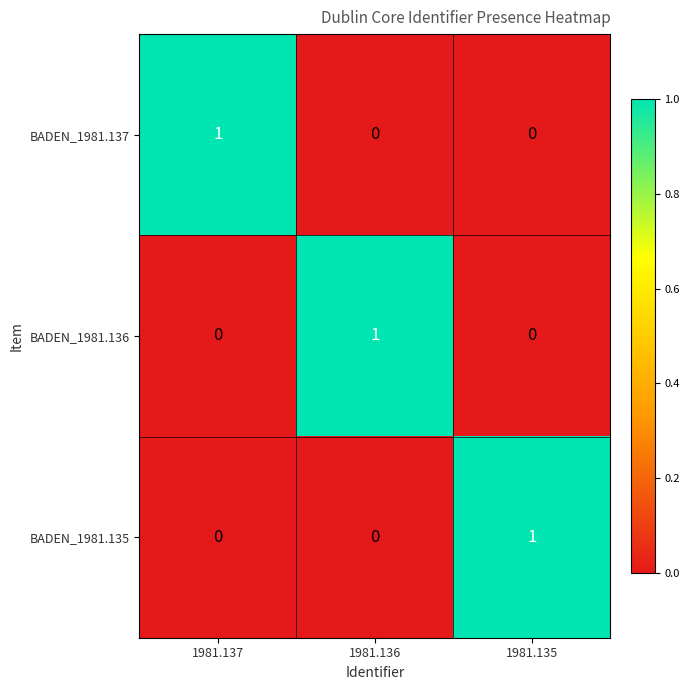

At which label does BADEN_1981.135 reach its peak?

1981.135